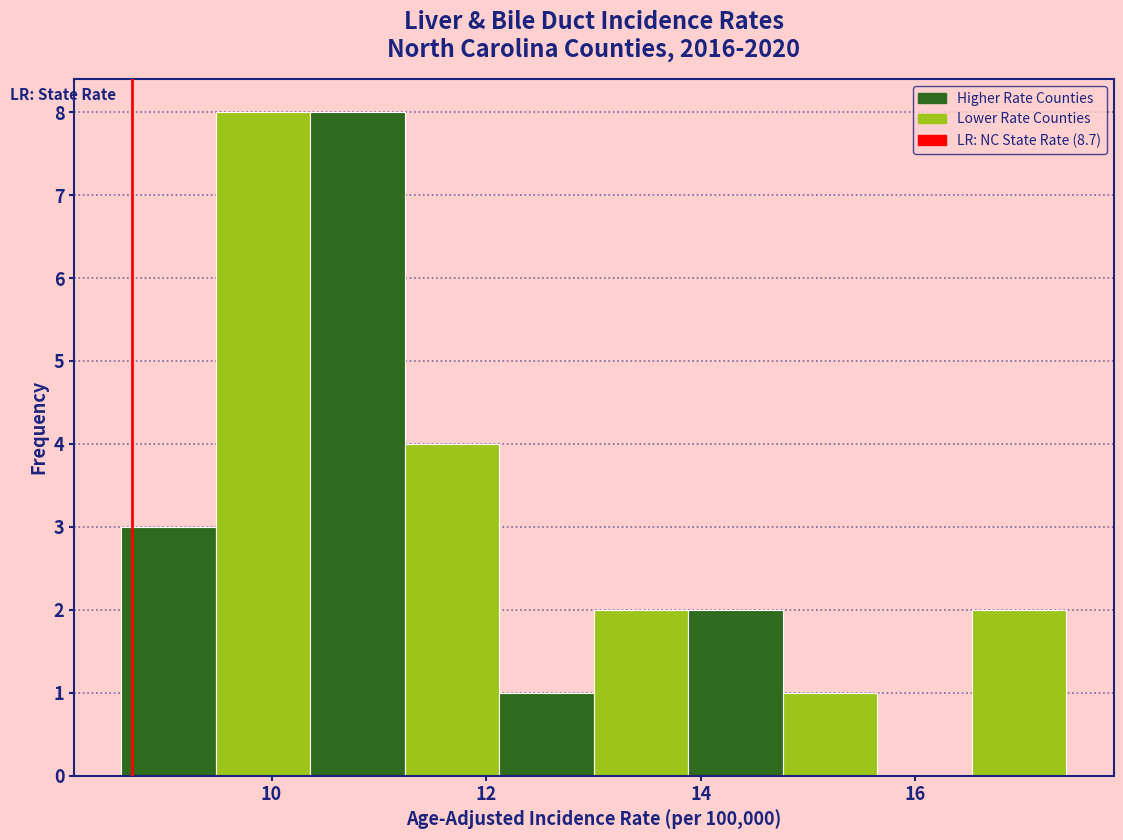

What is the height of the bar covering 16.6 to 17.4 on the x-axis? Neither the bar edges nor the heights are printed on the chart, so give them approximately, as read against the axes.

2